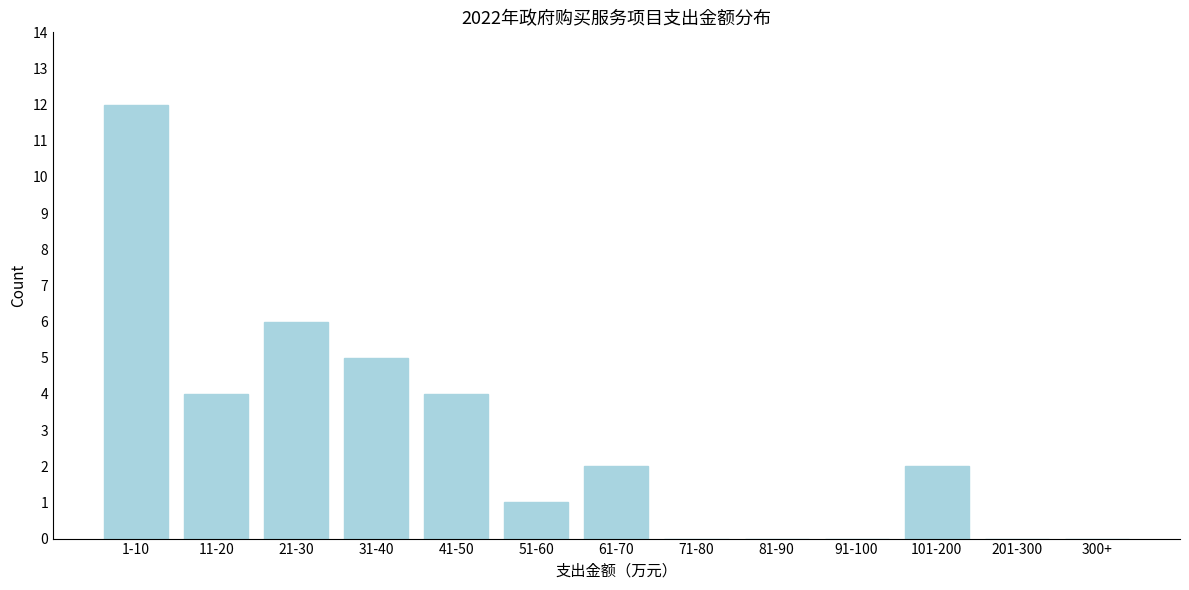

Reading left to right, transcribe all the data shown in this chart.

1-10=12	11-20=4	21-30=6	31-40=5	41-50=4	51-60=1	61-70=2	71-80=0	81-90=0	91-100=0	101-200=2	201-300=0	300+=0